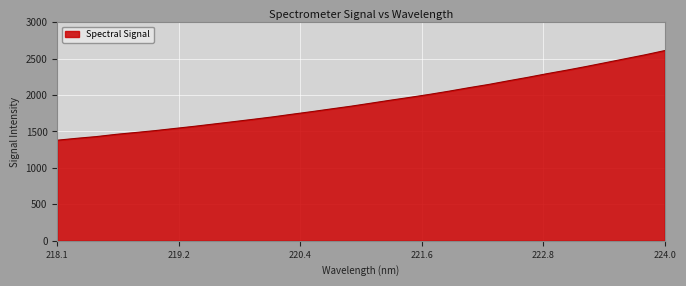

What is the maximum value shown in the chart?

2609.9